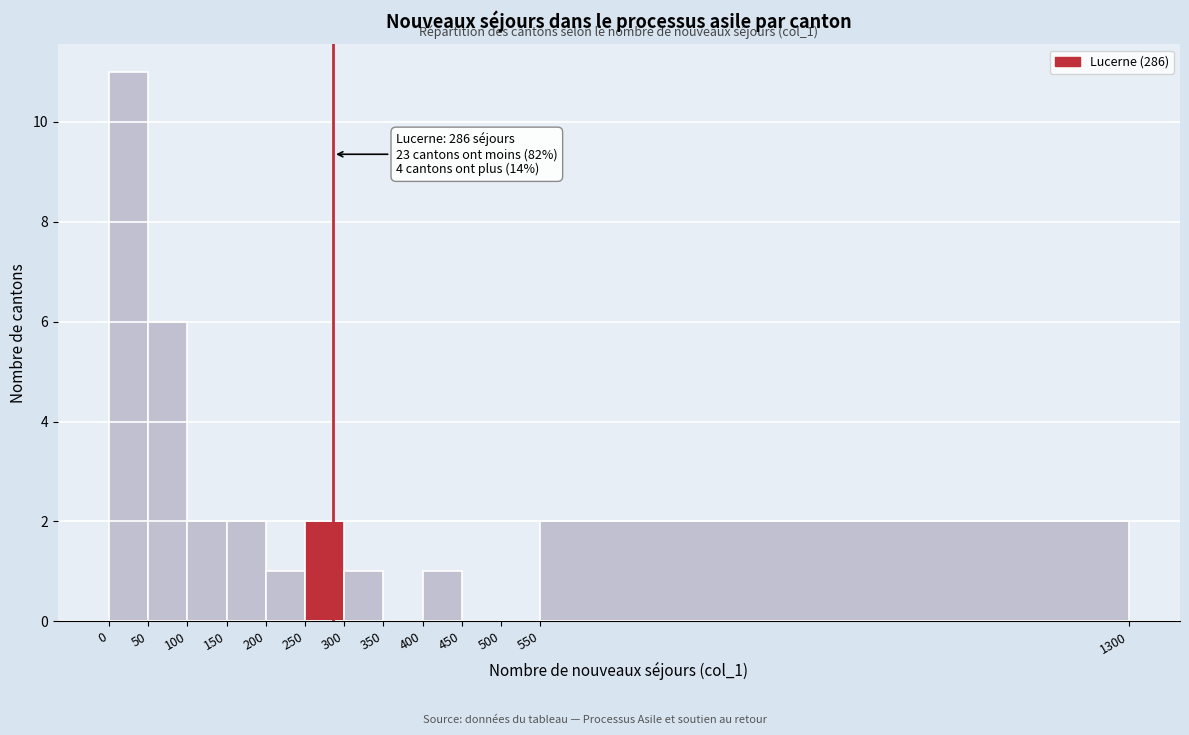

Which range on the x-axis has the tallest bar?

0 to 50